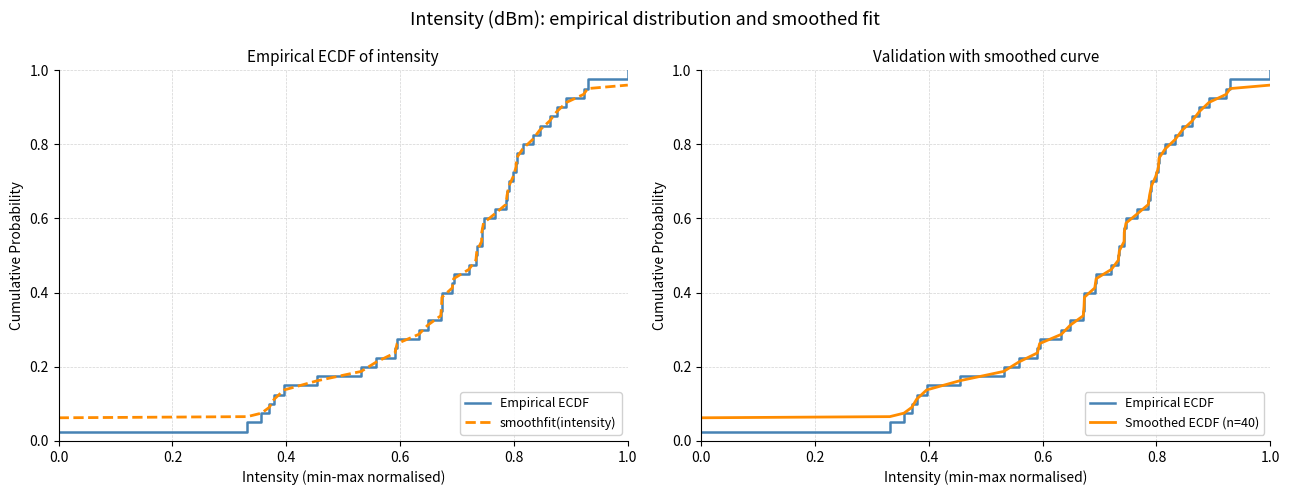

True or false: Smoothed ECDF (n=40) has a value of 0.6 at 15.

False